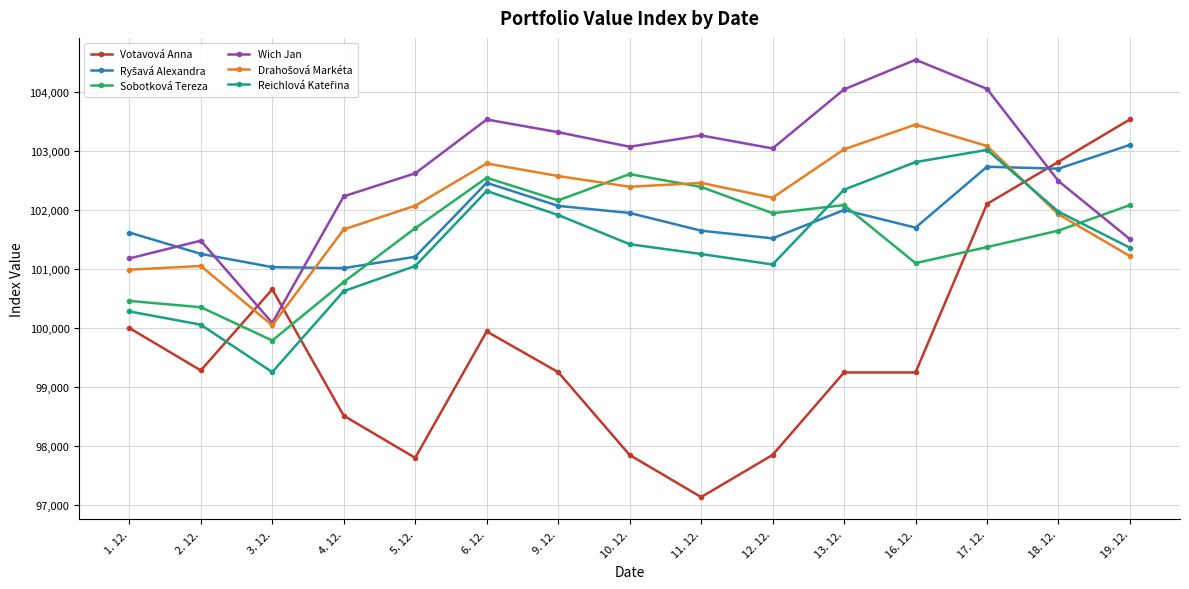

What is the maximum value shown in the chart?

104539.5